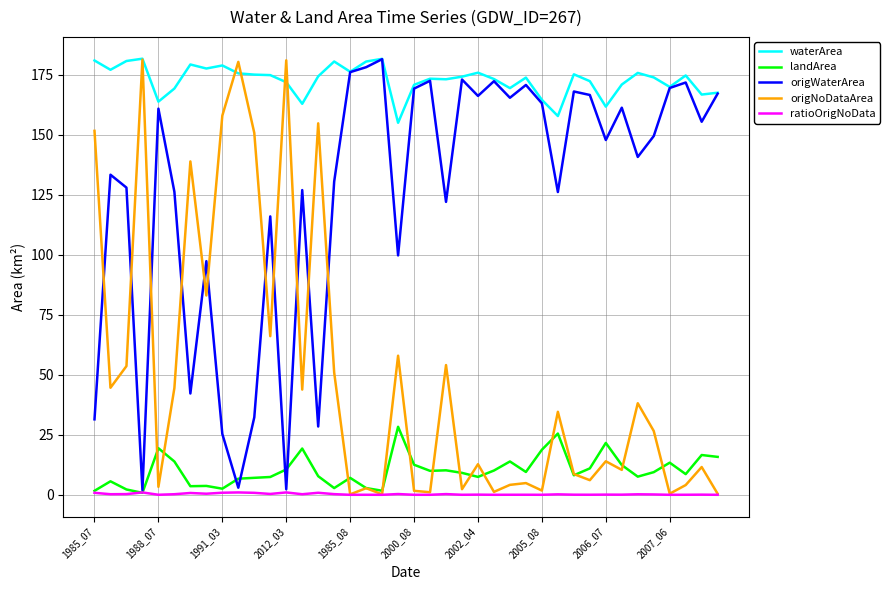

How many intersections are there between landArea and origNoDataArea?

13